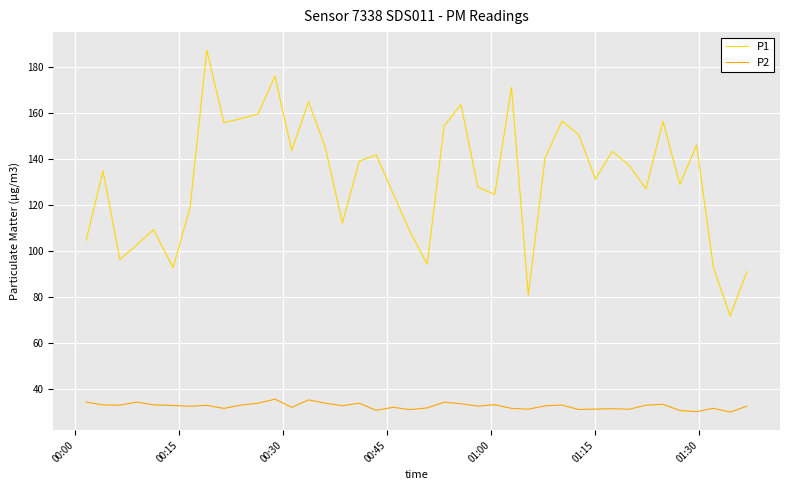

What is the difference between the maximum and minimum values in the P1 series?

115.3